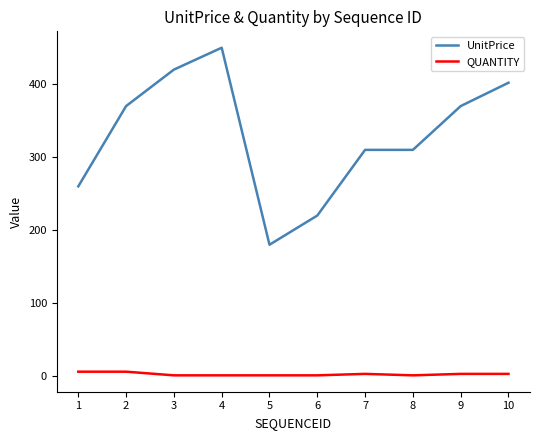

What is the average value of the UnitPrice series?

329